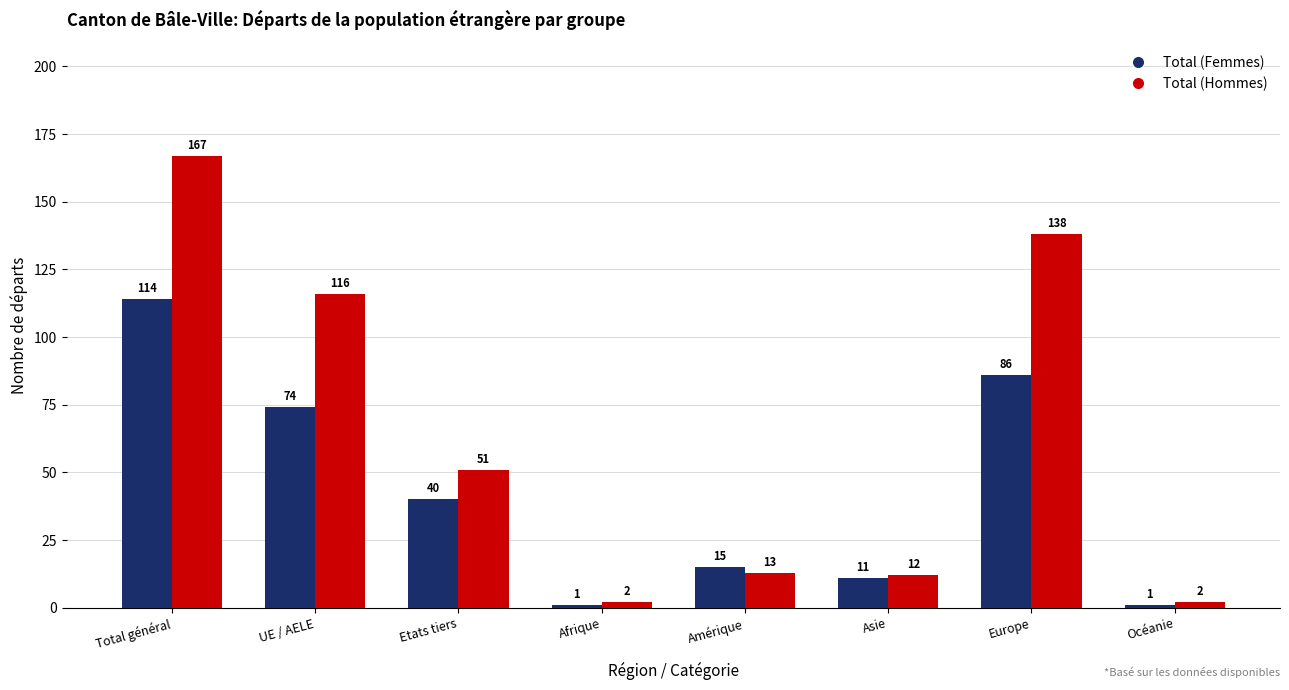

What is the label of the 3rd bar from the left?

Etats tiers